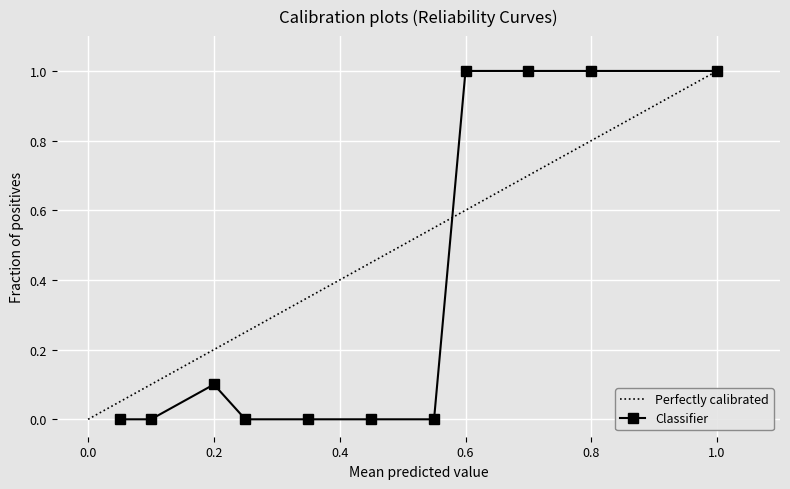

Read the Classifier value at 0.6.

1.0